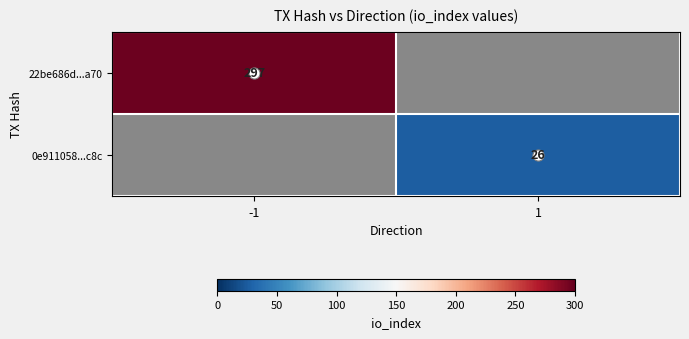

Rank the categories by 22be686d...a70 value from lowest to highest.

-1, 1